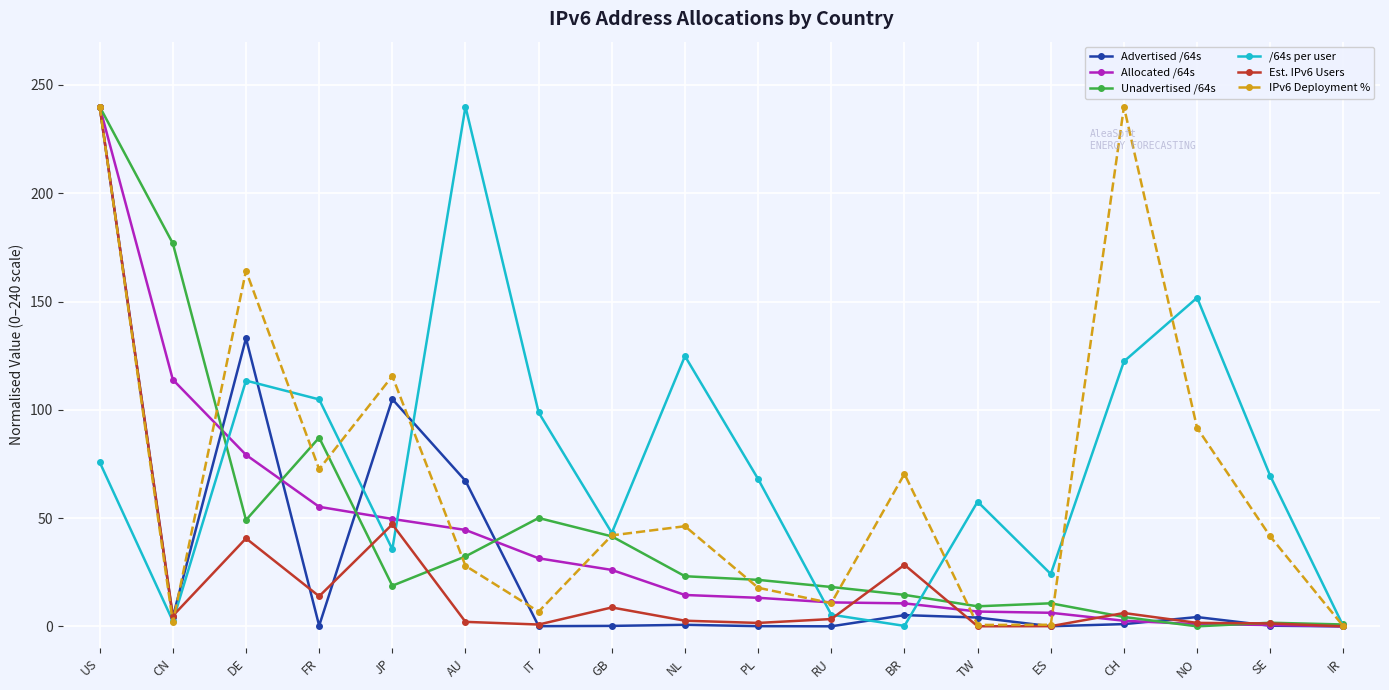

True or false: Est. IPv6 Users and IPv6 Deployment % intersect in this chart.

True